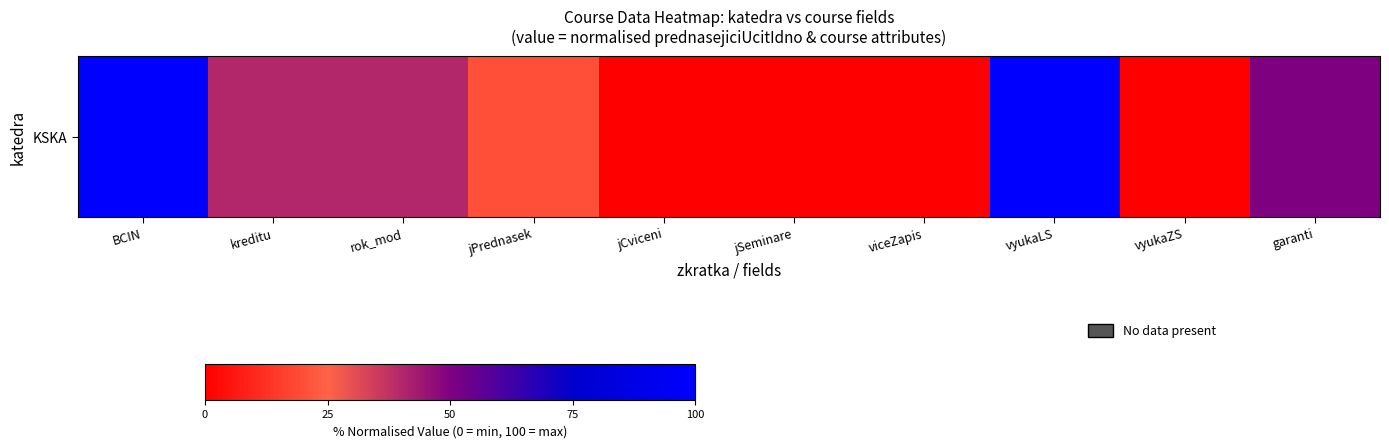

List the labels in order of value, largest first.

BCIN, vyukaLS, garanti, kreditu, rok_mod, jPrednasek, jCviceni, jSeminare, viceZapis, vyukaZS